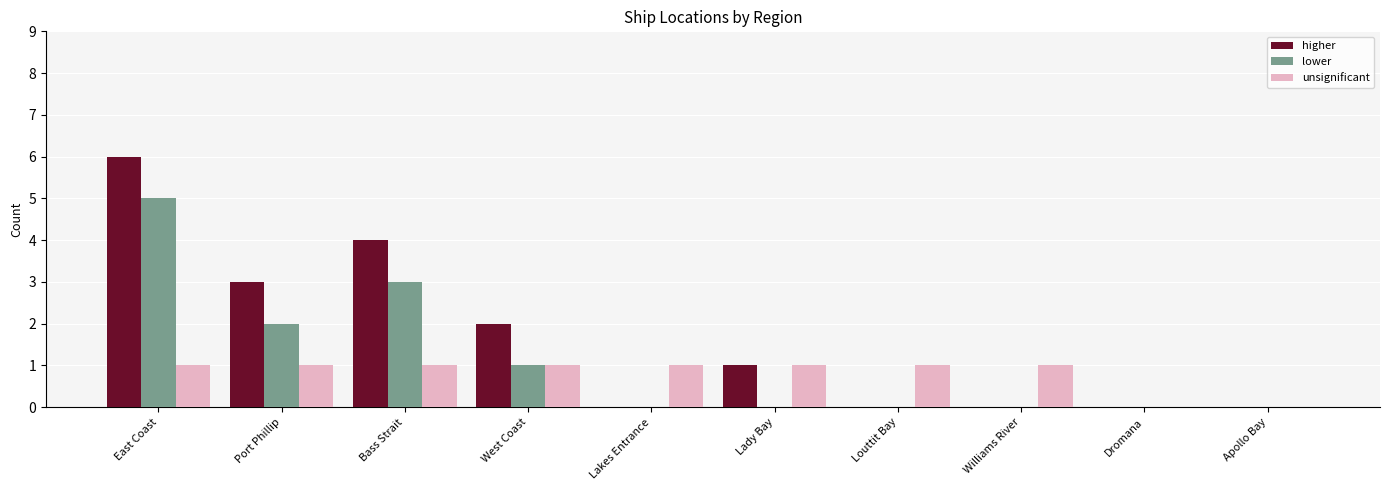

Is it true that lower equals 2 at Bass Strait?

False